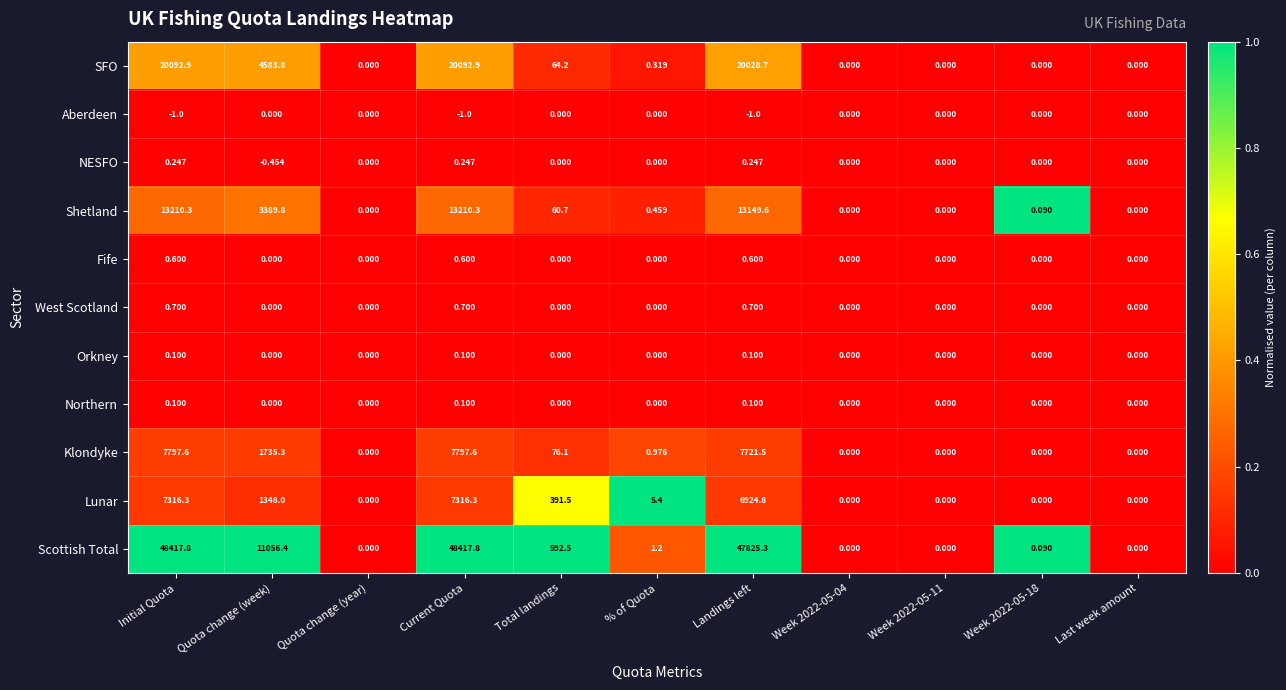

Which series has the widest spread of values?

Scottish Total